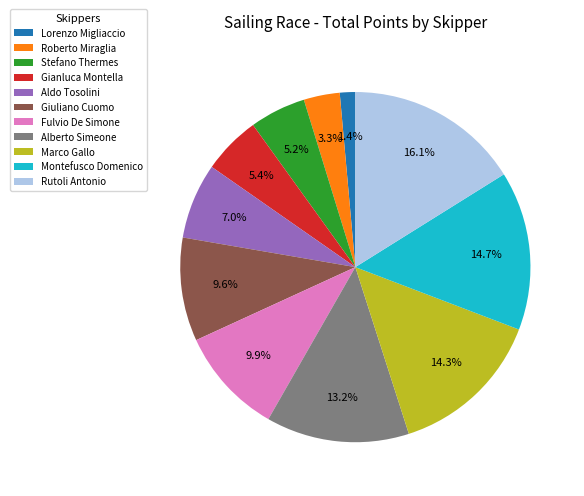

True or false: Gianluca Montella accounts for 19% of the total.

False